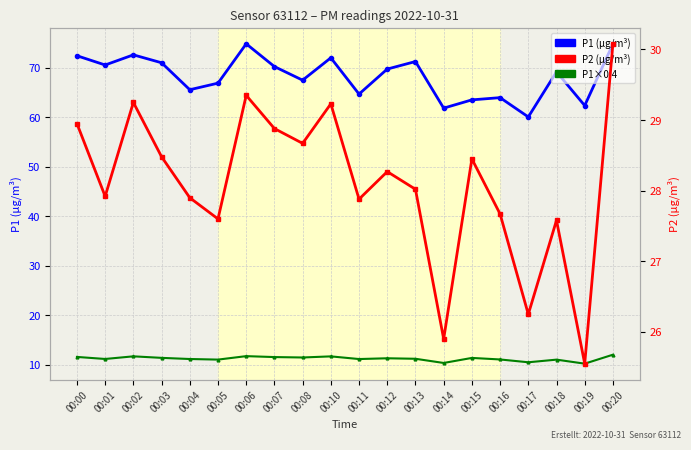

Which series has the largest range (max minus min)?

P1